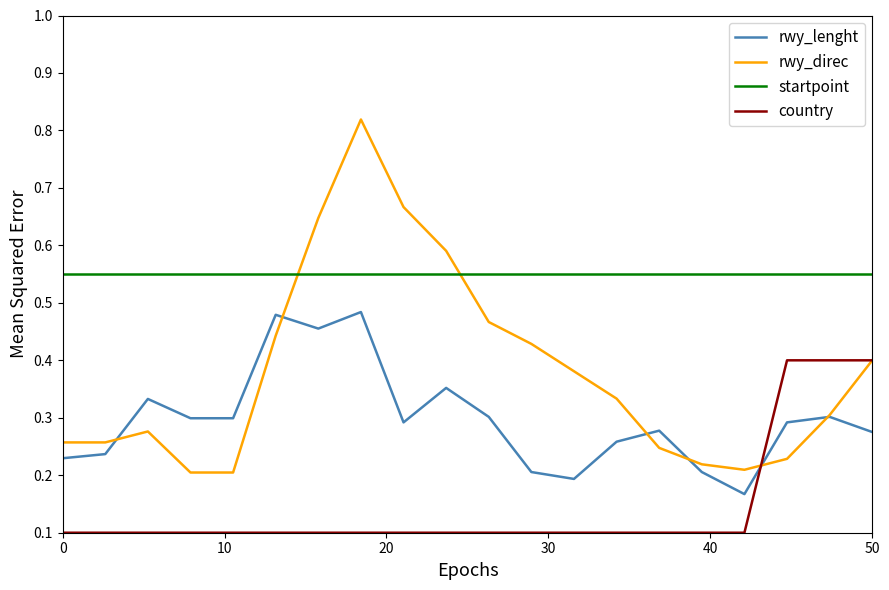

What is the minimum value shown in the chart?

0.1